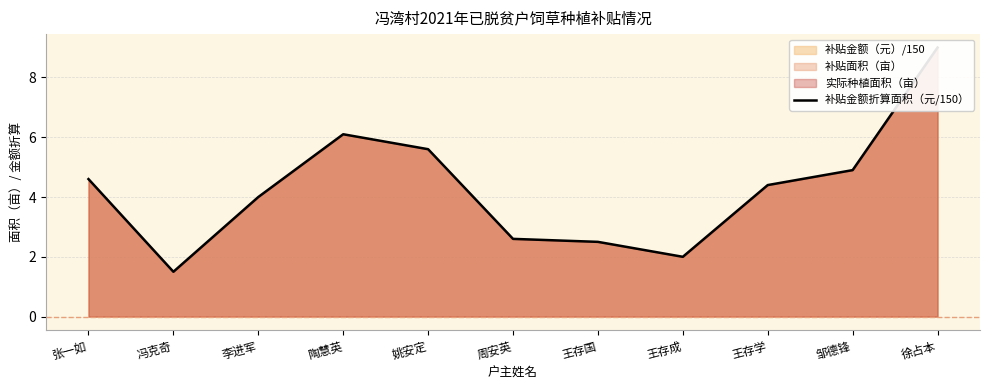

Does the chart display data point markers on the line(s)?

No